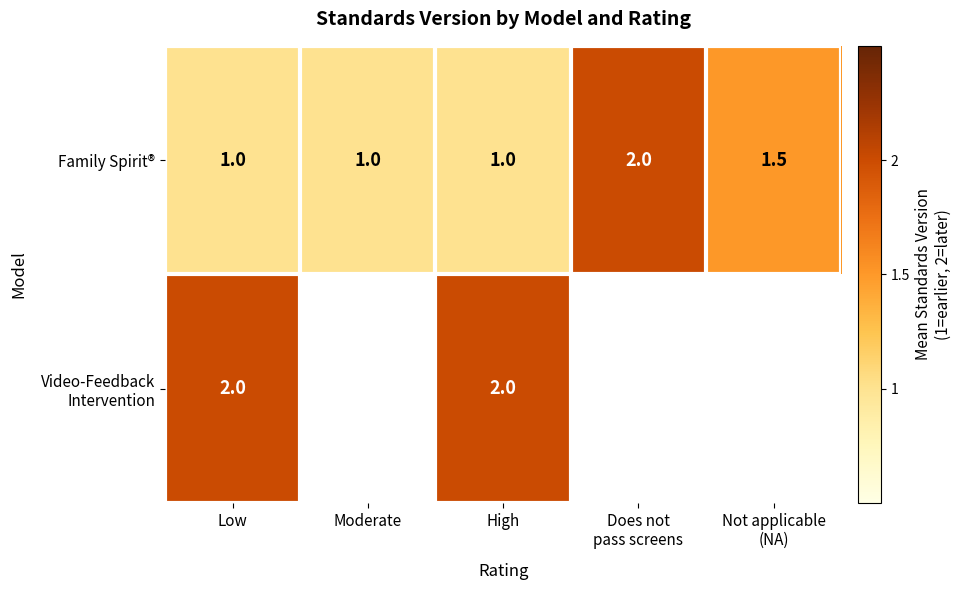

What is the highest value of the Family Spirit® series?

2.0